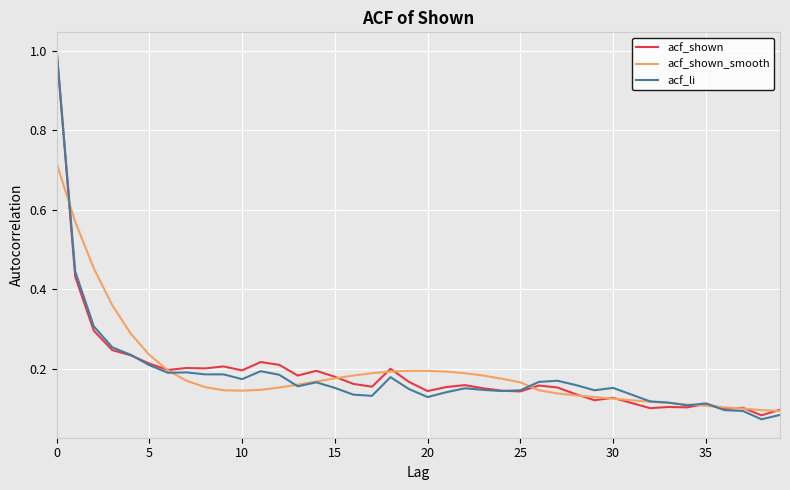

What is the maximum value for acf_li?

1.0